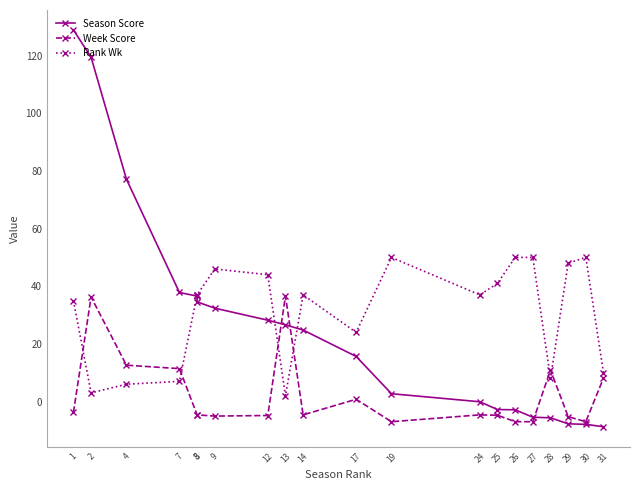

At which category does Week Score reach its first local valley?

9